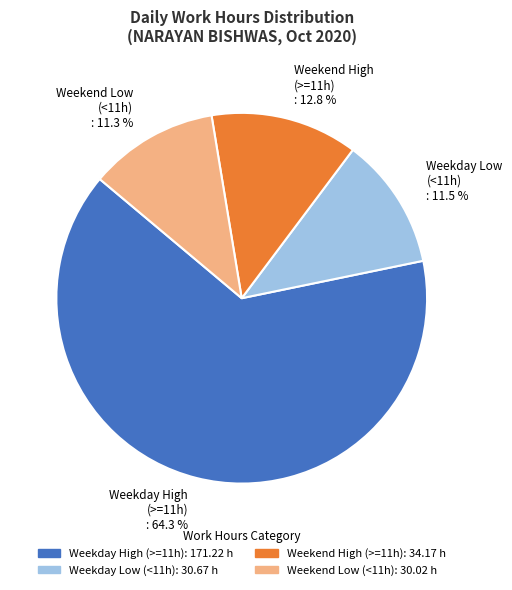

Is the sum of Weekend Low (<11h) : 11.3 % and Weekday Low (<11h) : 11.5 % greater than half?

No